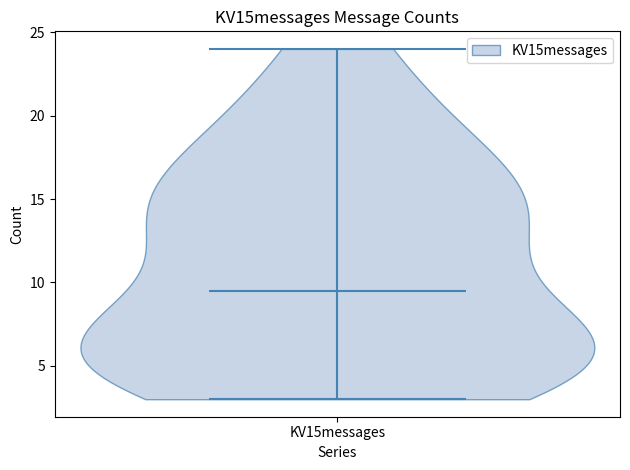

Where does the median line of the violin for KV15messages sit on the y-axis? The values are not printed on the chart, so give them approximately, as read against the axis.

9.5